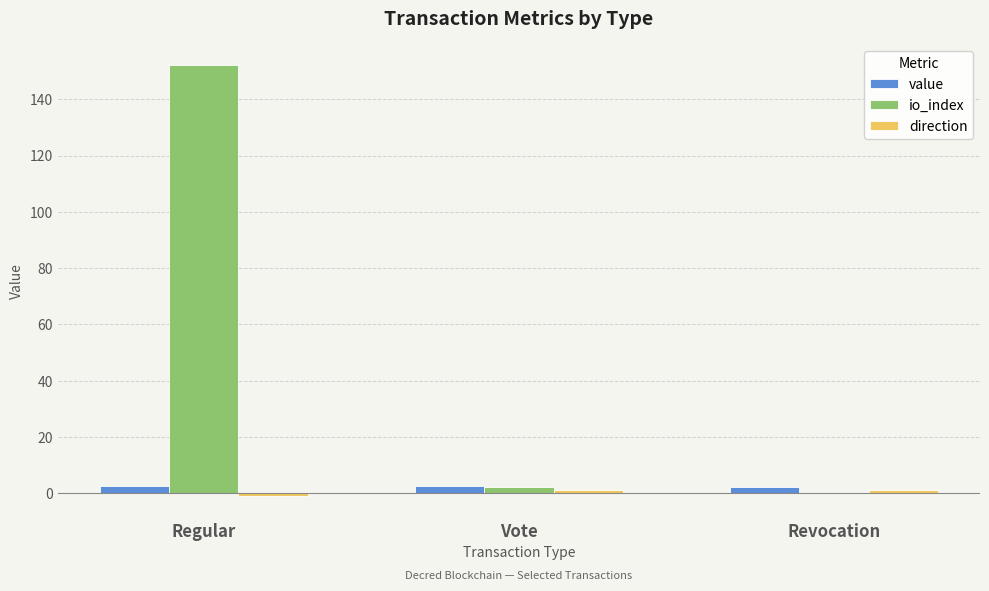

Which series has the largest total across all categories?

io_index